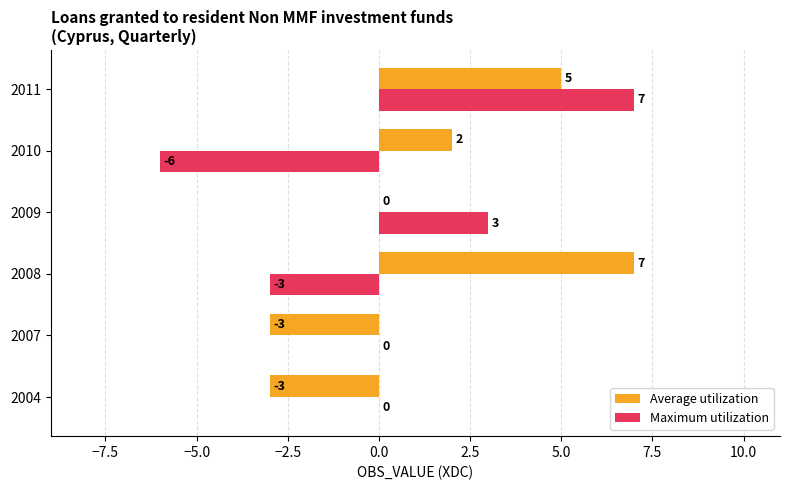

What value does the Maximum utilization series have at 2008?

-3